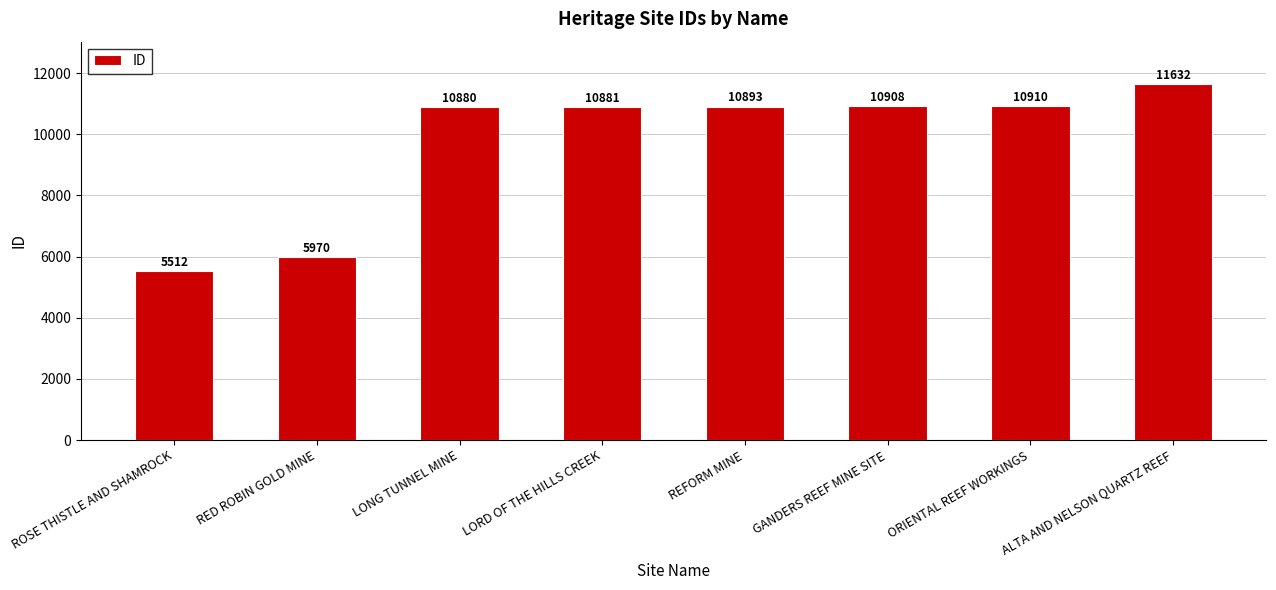

What is the label of the 8th bar from the left?

ALTA AND NELSON QUARTZ REEF